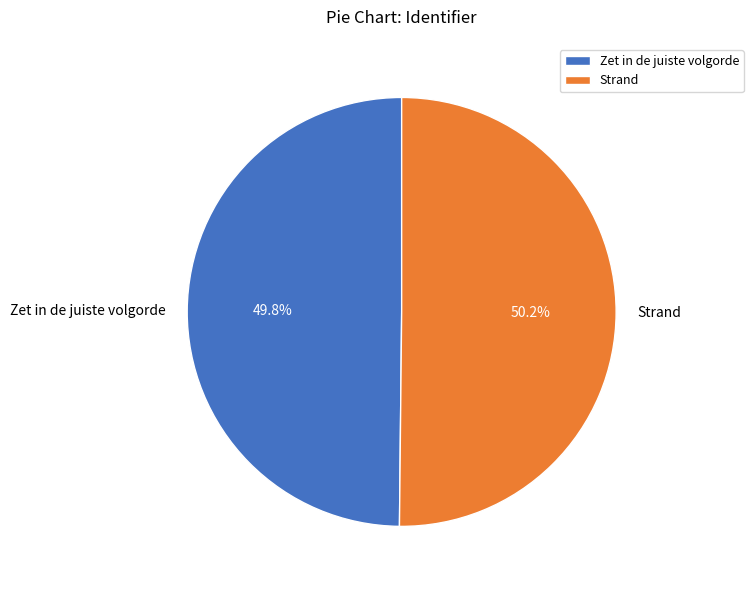

What is the ratio of the value at Zet in de juiste volgorde to the value at Strand?

1.0